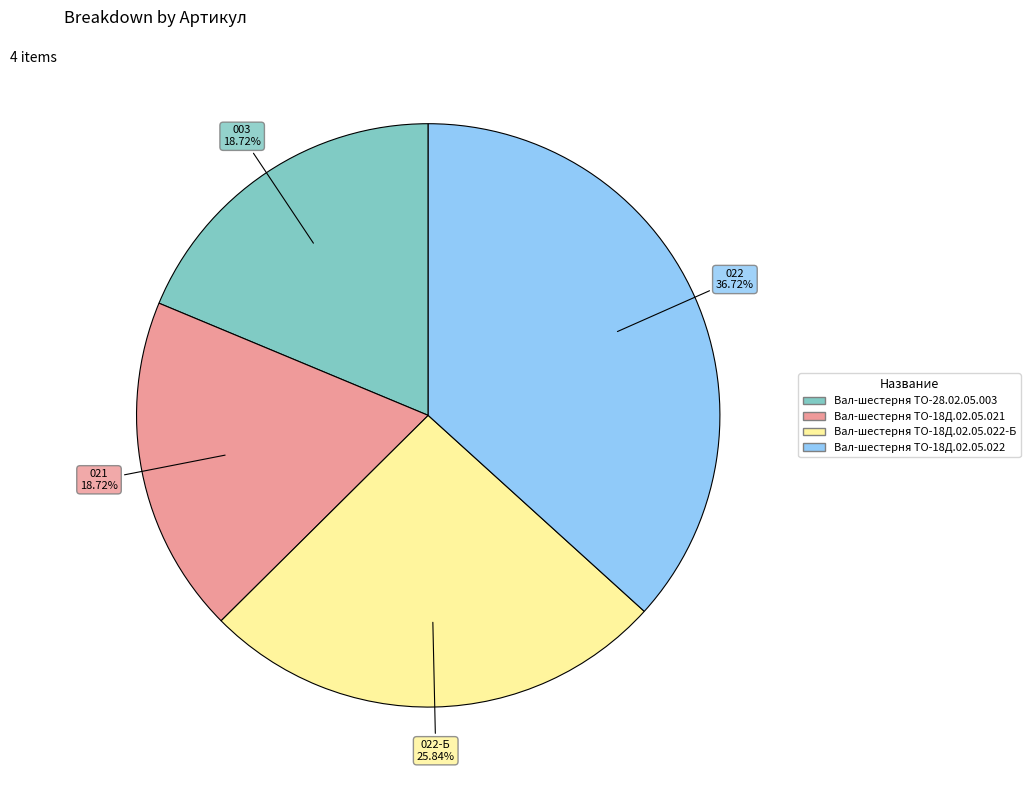

To the nearest percent, what is the difference between the largest and smallest slice percentages?

18%